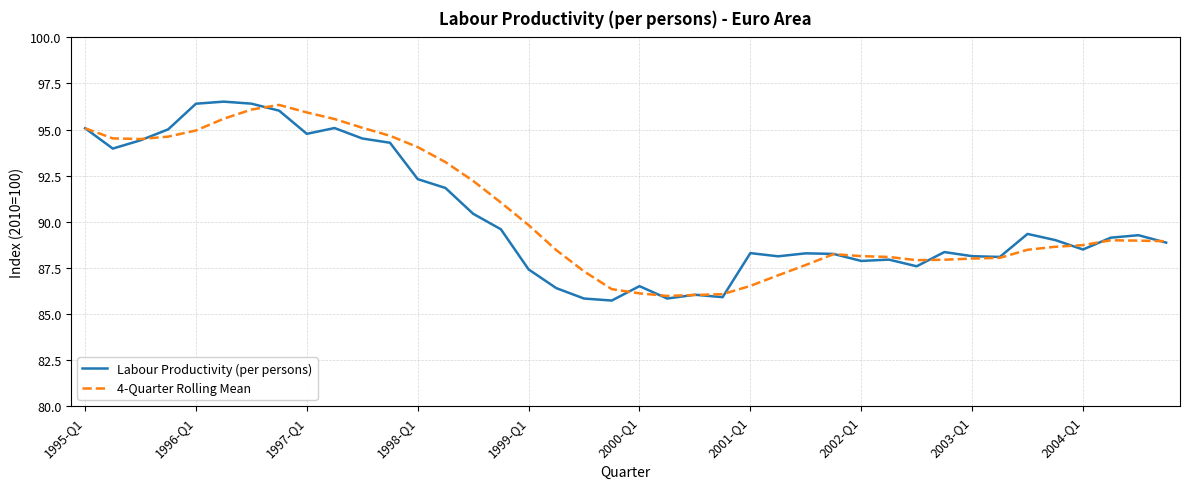

What is the minimum value for Labour Productivity (per persons)?

85.7